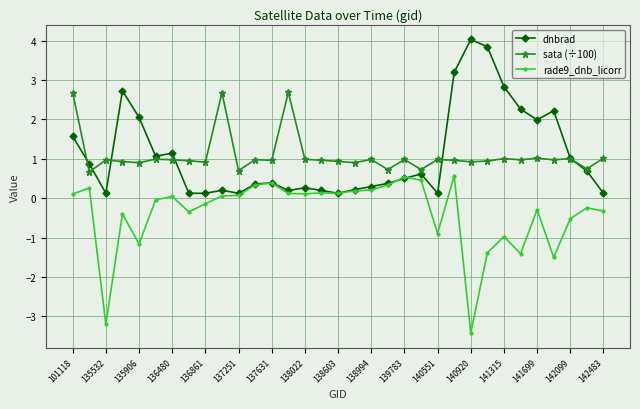

Does the chart display data point markers on the line(s)?

Yes